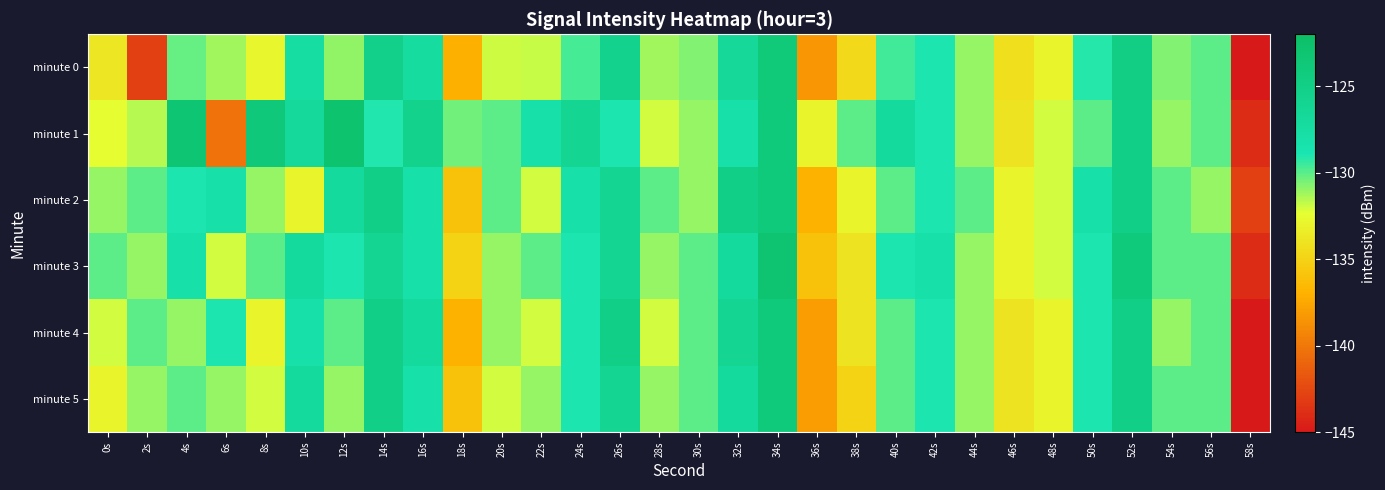

Rank the series at 4s from highest to lowest value.

minute 1, minute 3, minute 2, minute 5, minute 0, minute 4